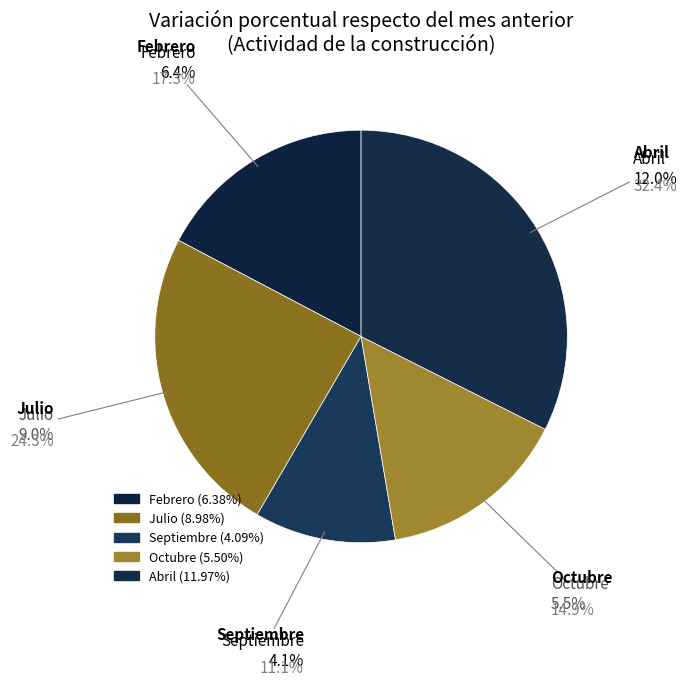

To the nearest percent, what is the difference between the largest and smallest slice percentages?

21%